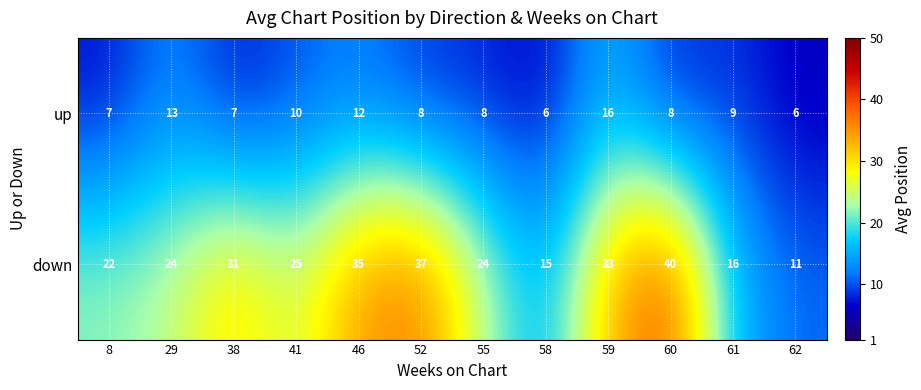

At which category is the sum across all series the highest?

59